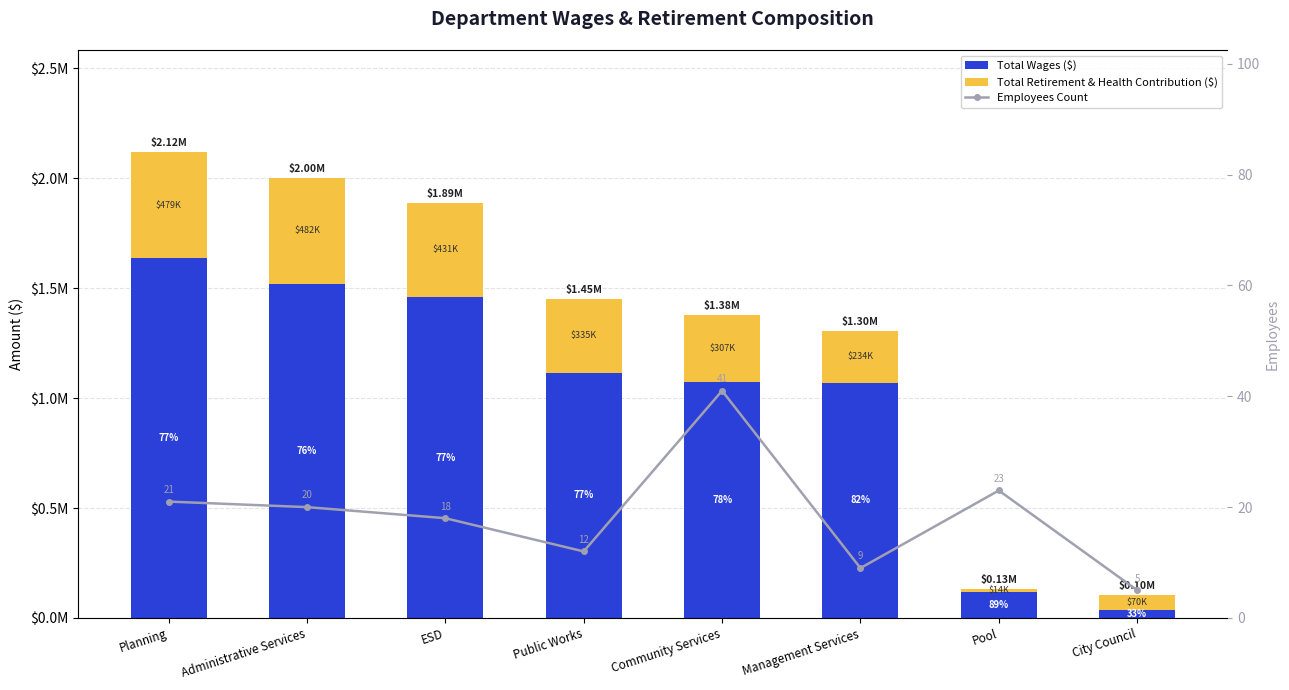

Which category has the lowest value in the Employees Count series?

City Council